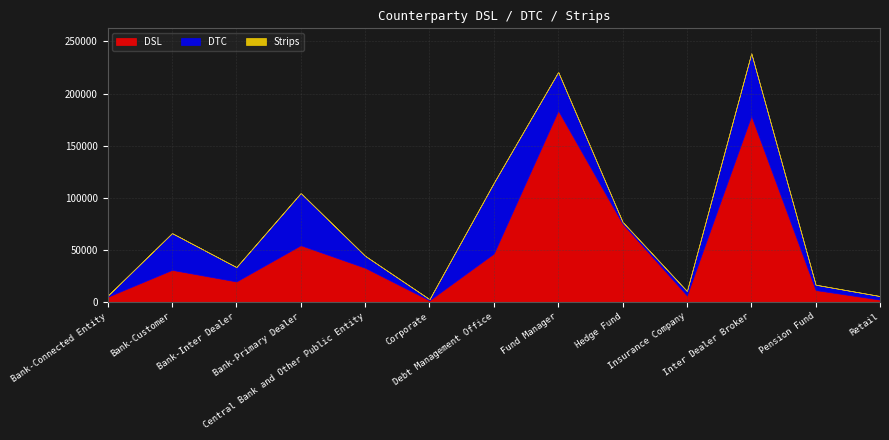

At which label does DTC reach its minimum?

Bank-Connected Entity